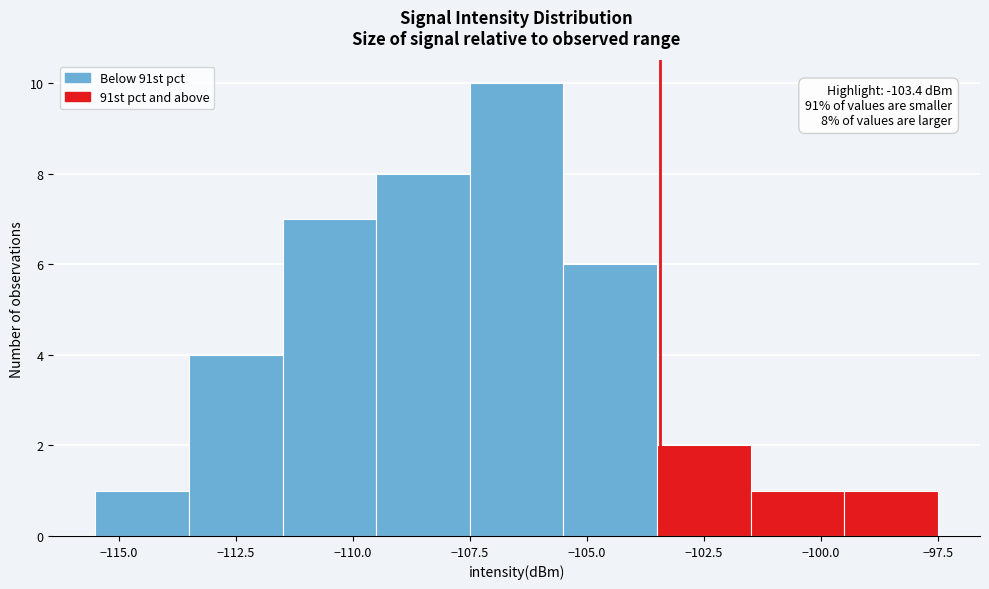

Over which range of the x-axis is the bar tallest?

-107.5 to -105.5